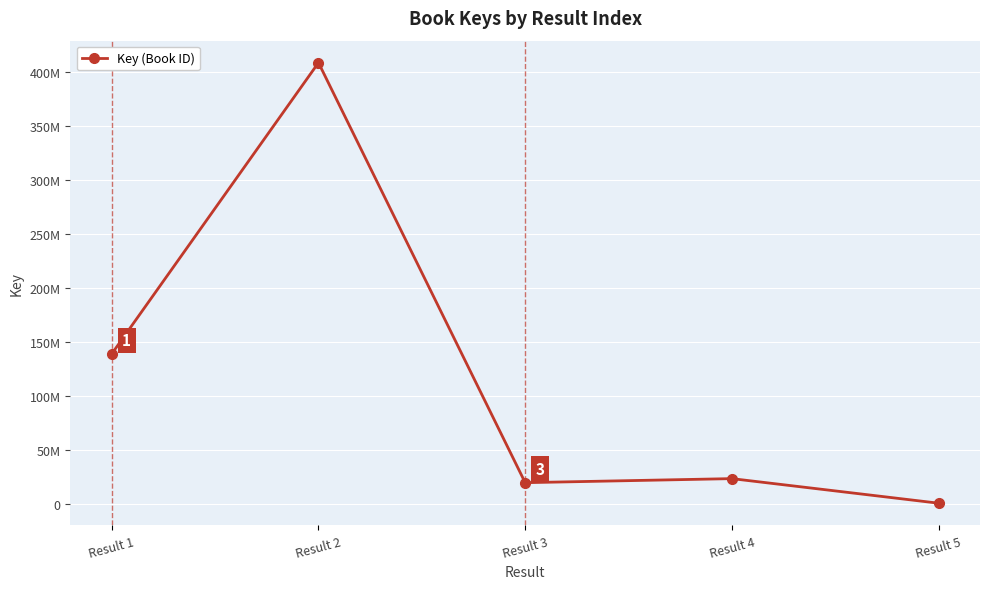

What is the minimum value shown in the chart?

1130263